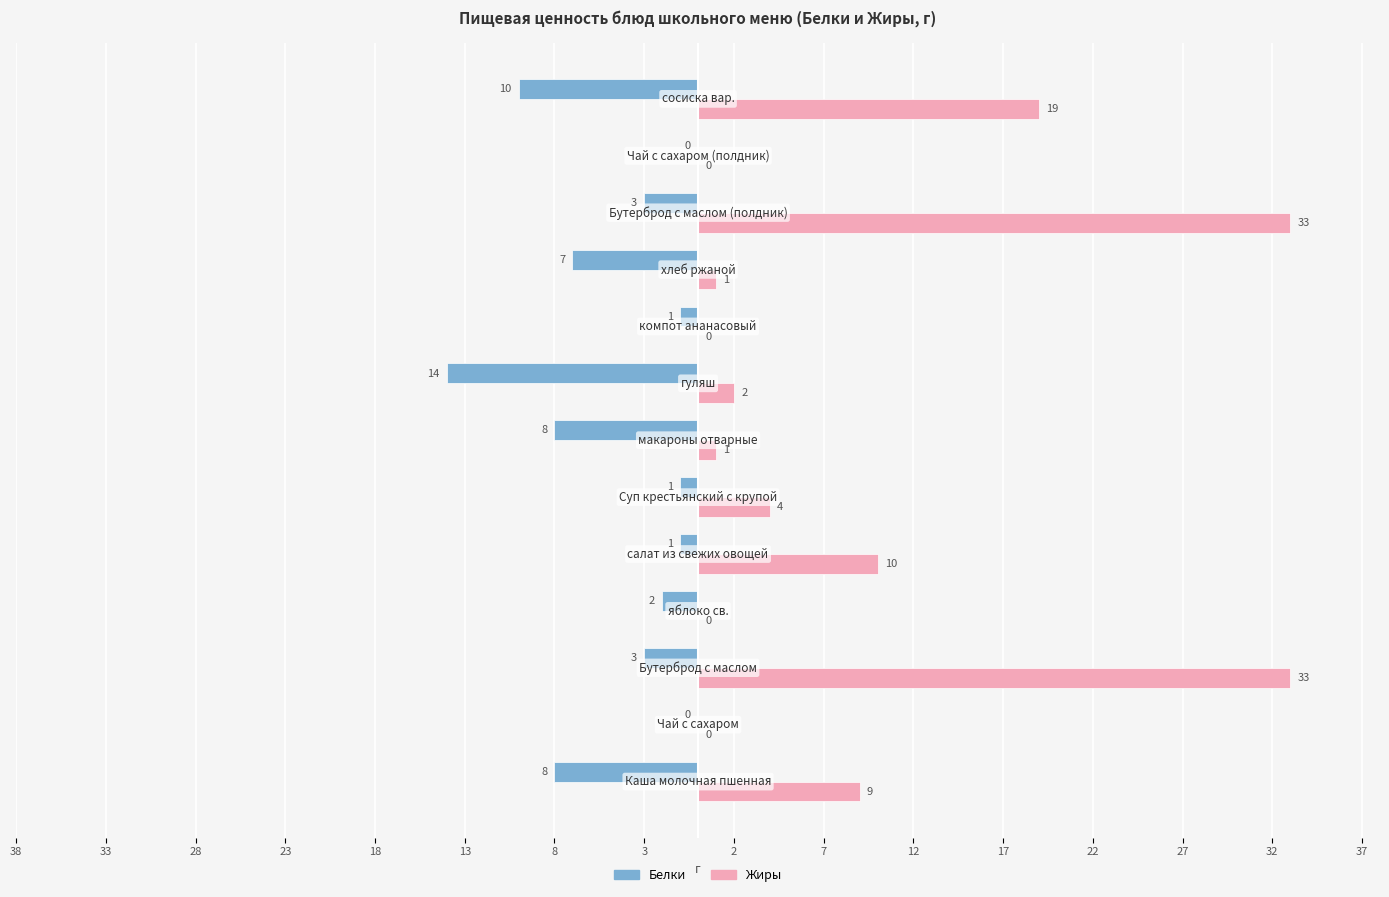

What is the average value of the Белки series?

-4